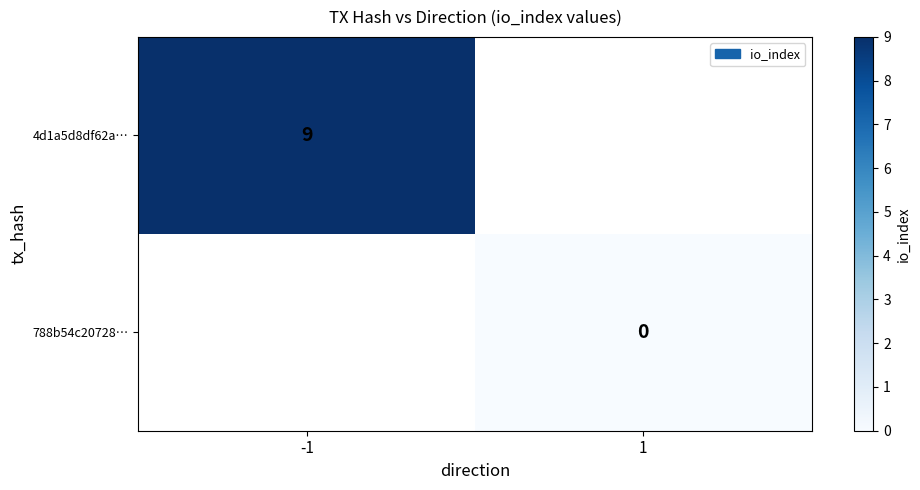

How many data points does each series have?

2